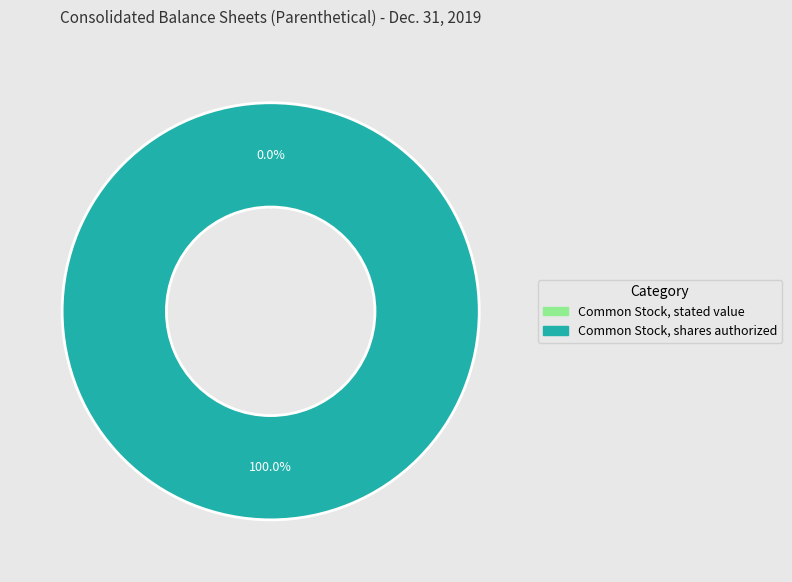

Which slice is the largest?

Common Stock, shares authorized